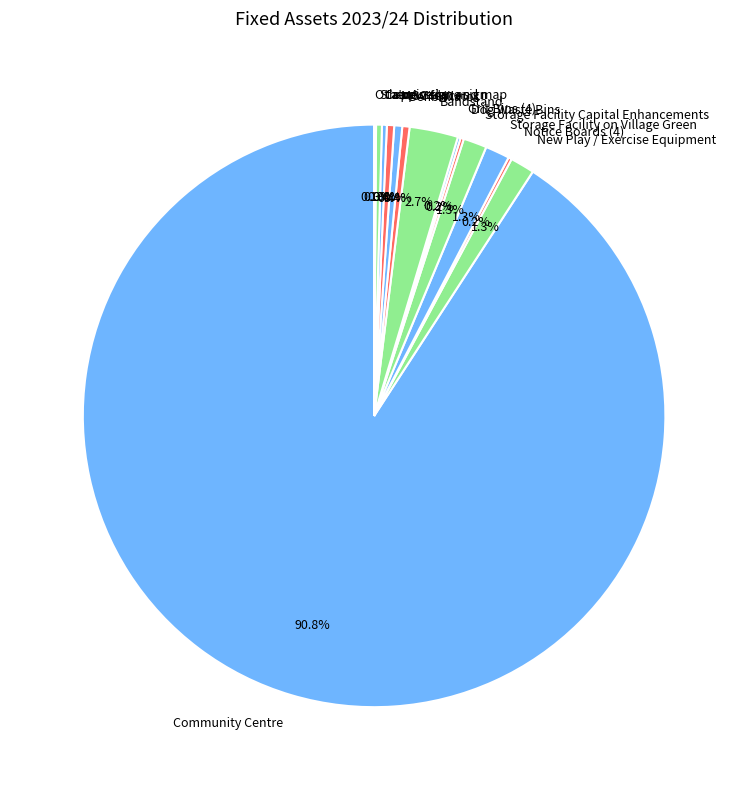

What is the majority slice?

Community Centre